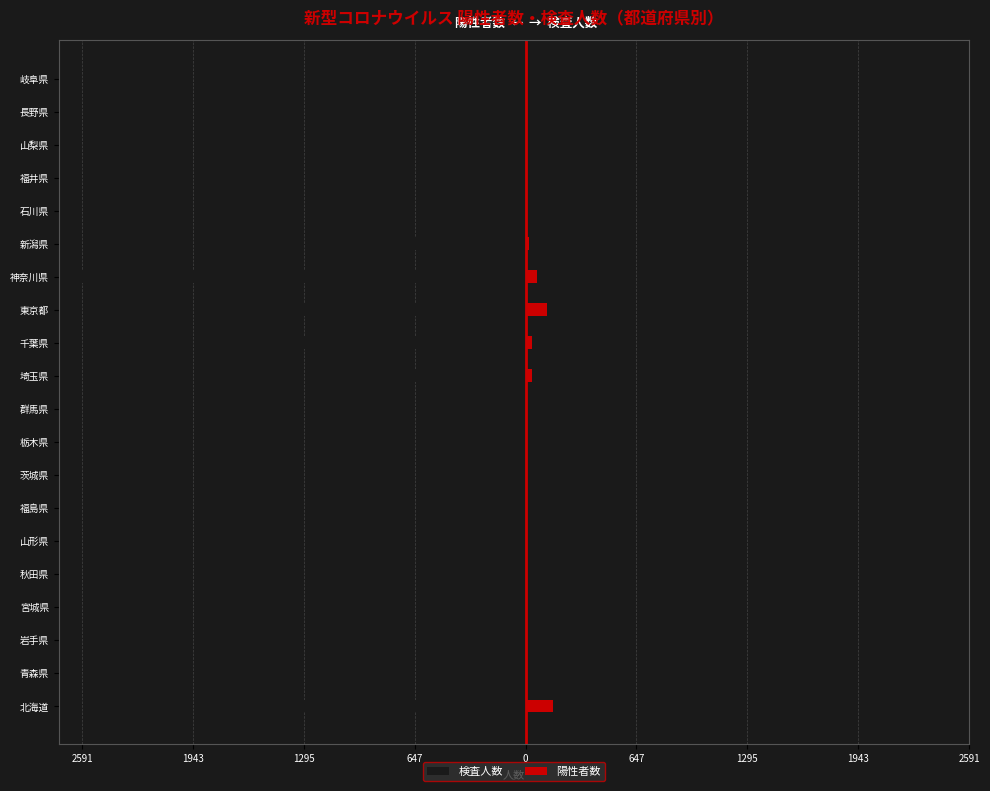

What is the difference between the maximum and second lowest values in the 陽性者数 series?

157